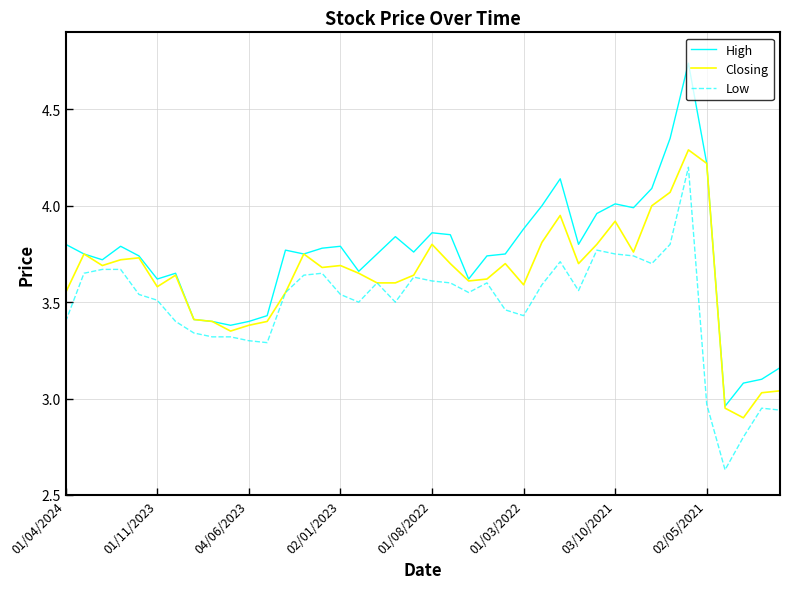

At how many categories does at least one series exceed 2?

40